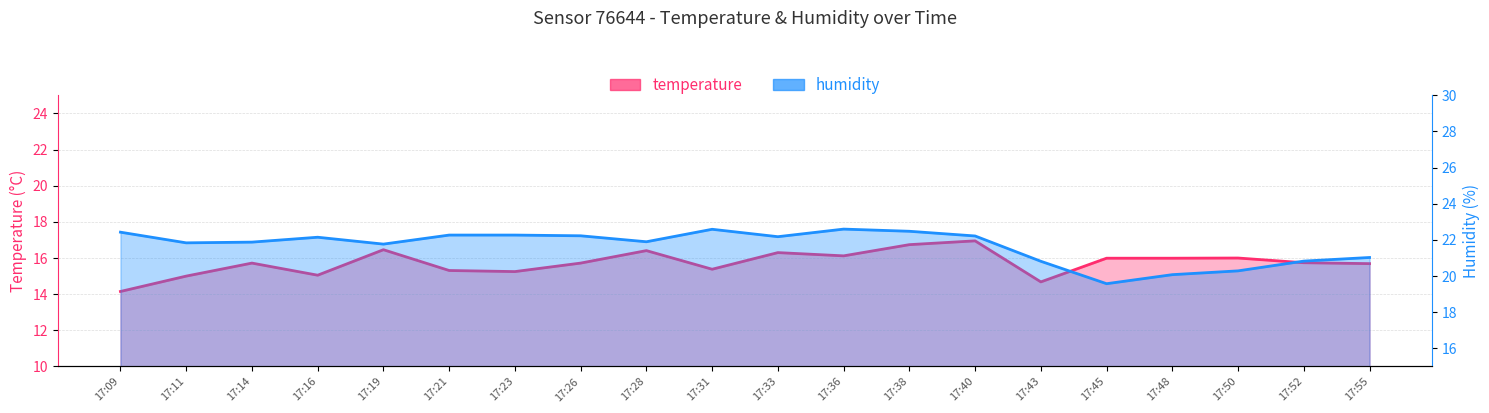

Where does the humidity series first go above 22?

17:09